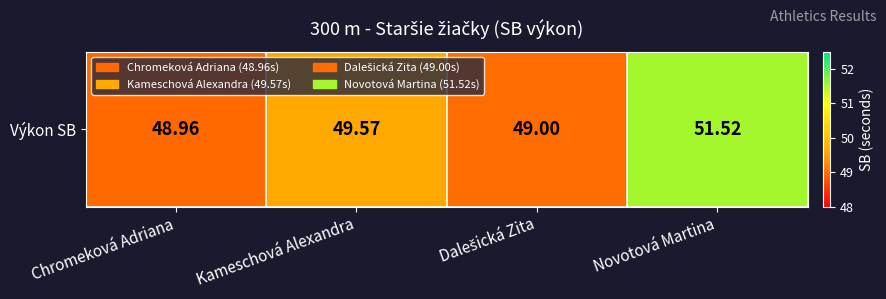

List the labels in order of value, largest first.

Novotová Martina, Kameschová Alexandra, Dalešická Zita, Chromeková Adriana